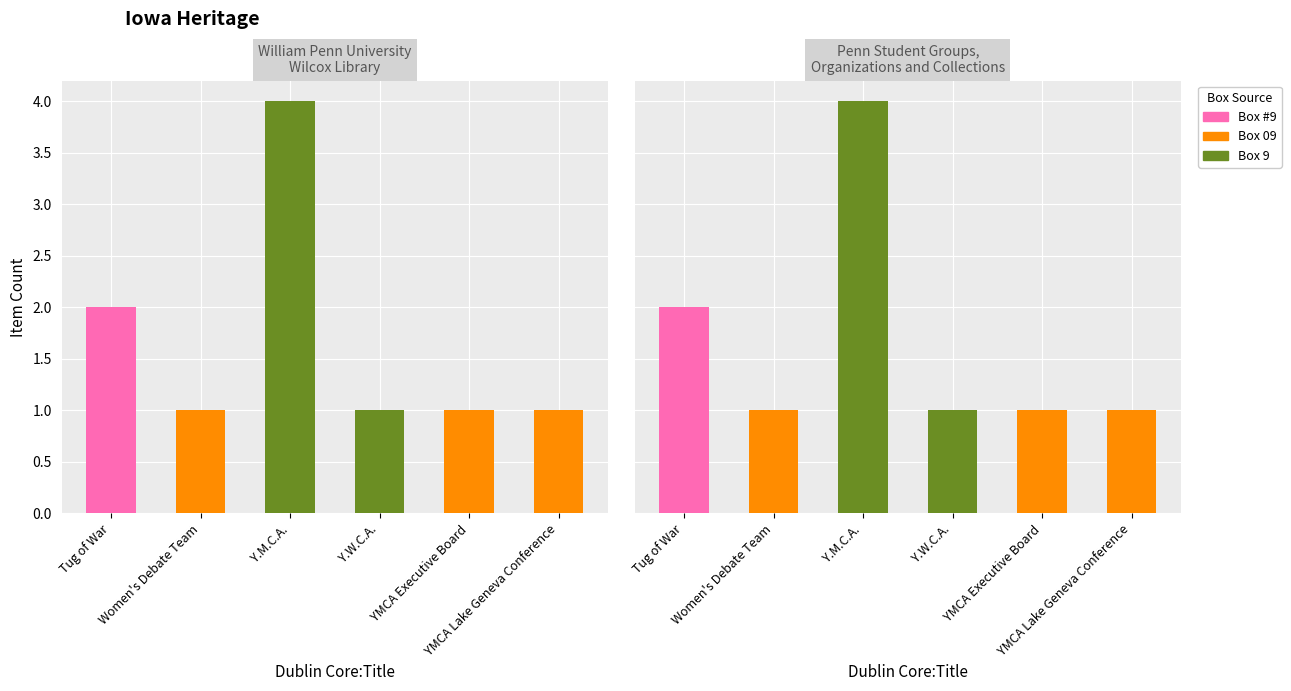

Reading left to right, extract all data points from this chart.

Box #9: Tug of War=2	Women's Debate Team=0	Y.M.C.A.=0	Y.W.C.A.=0	YMCA Executive Board=0	YMCA Lake Geneva Conference=0
Box 09: Tug of War=0	Women's Debate Team=1	Y.M.C.A.=0	Y.W.C.A.=0	YMCA Executive Board=1	YMCA Lake Geneva Conference=1
Box 9: Tug of War=0	Women's Debate Team=0	Y.M.C.A.=4	Y.W.C.A.=1	YMCA Executive Board=0	YMCA Lake Geneva Conference=0